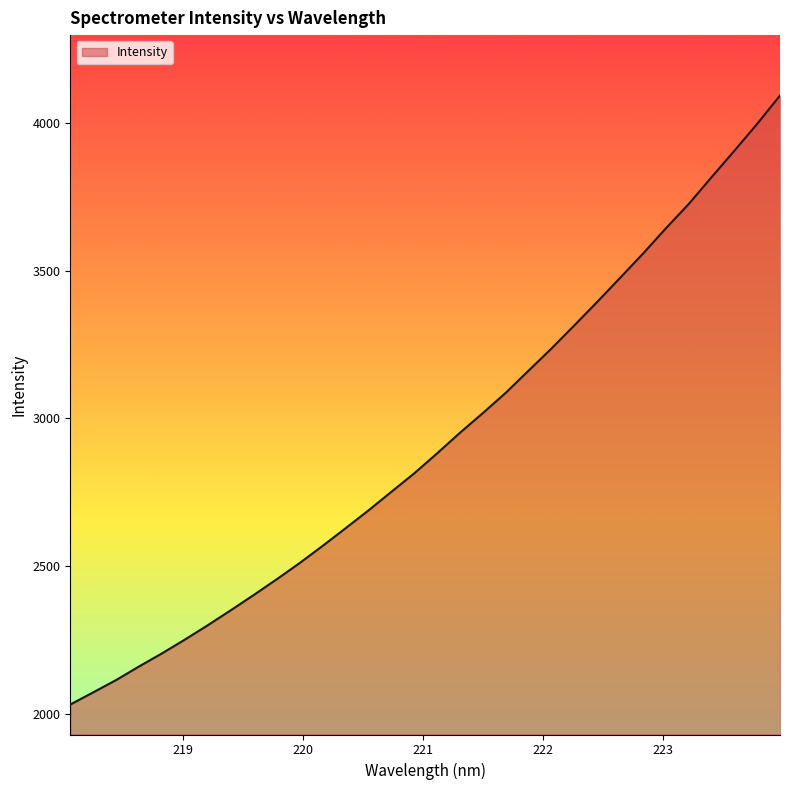

What is the difference between the maximum and minimum values?

2062.9